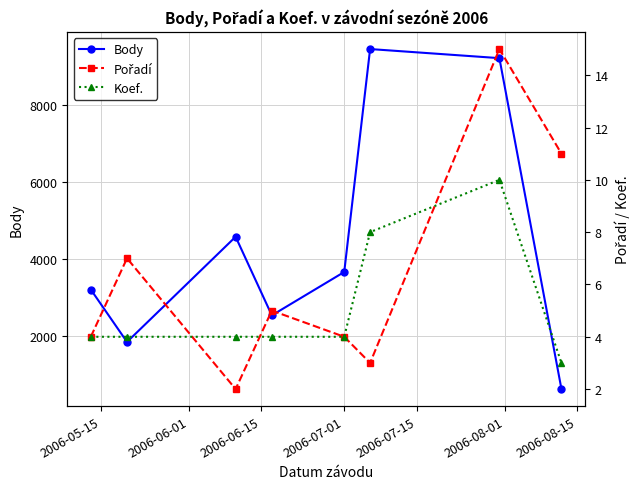

What is the maximum value for Body?

9441